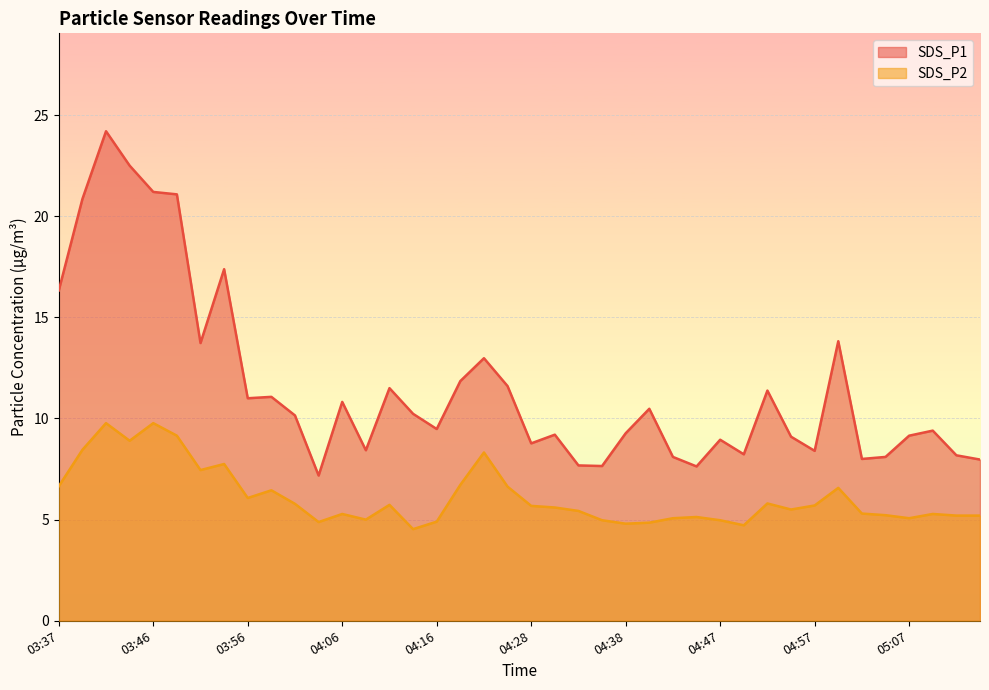

Which label corresponds to the smallest value in the chart?

04:13